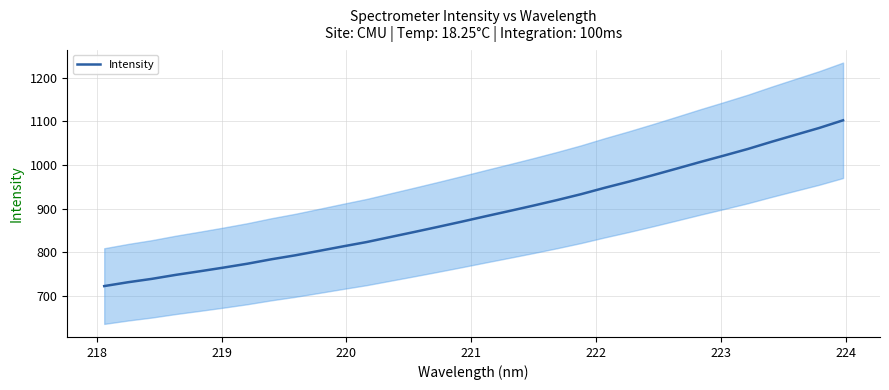

What is the maximum value for Intensity?

1102.1